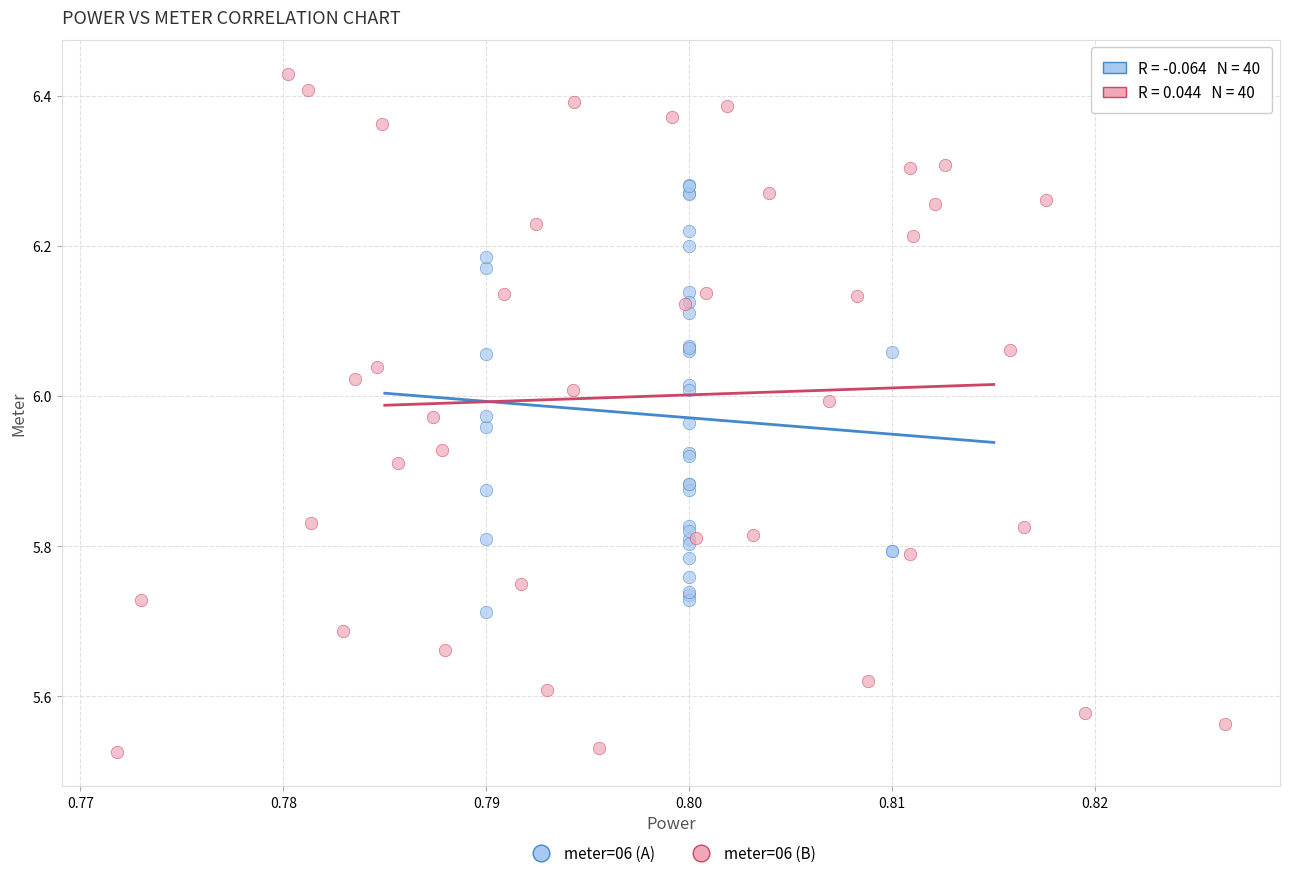

Which series reaches the minimum Y coordinate?

meter=06 (B)